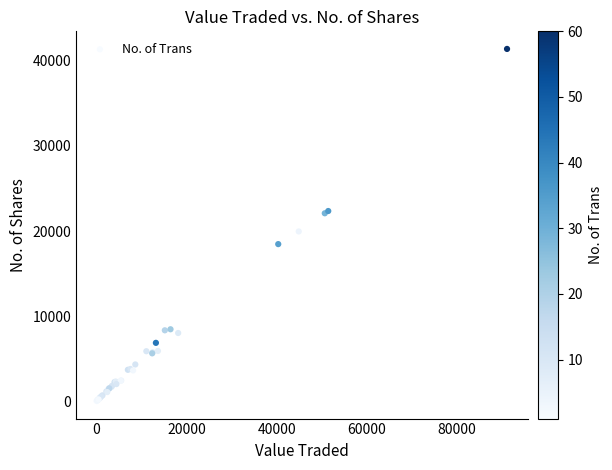

What Y value in the scatter plot is closest to 20711?

19948